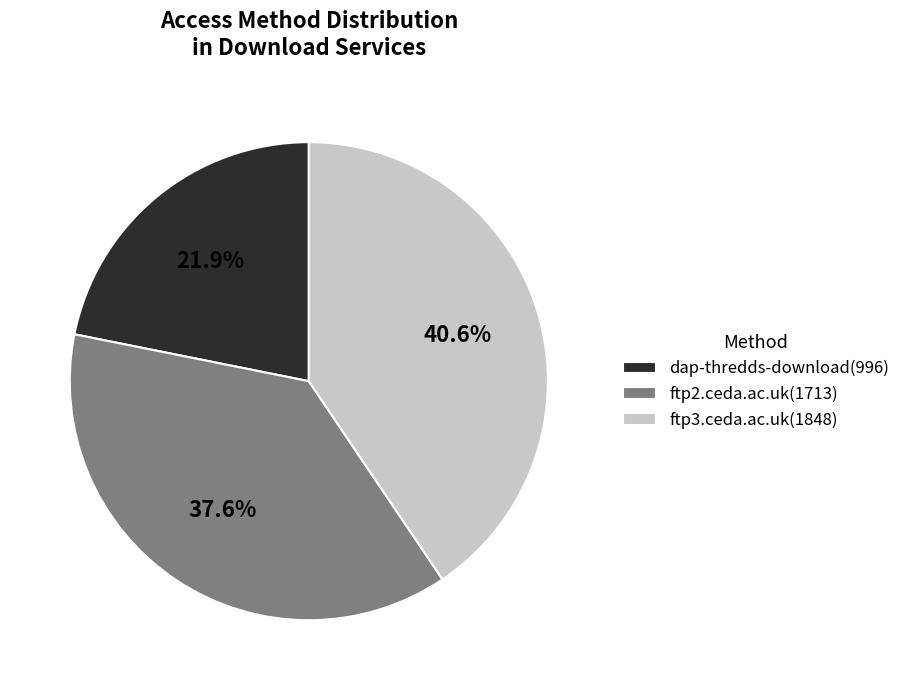

Combined, what portion of the pie is ftp3.ceda.ac.uk and ftp2.ceda.ac.uk?

78.1%